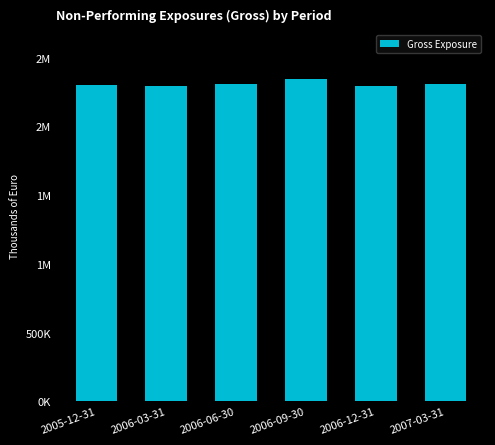

Reading left to right, what are all the values shown in this chart?

2299495	2291011	2305093	2347570	2292313	2311909